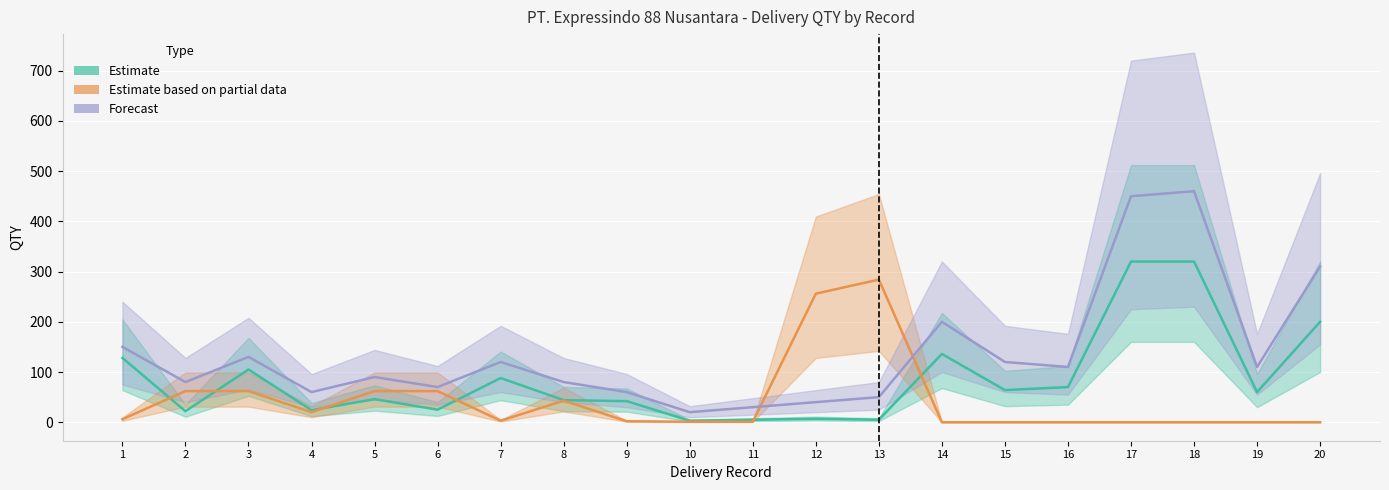

What is the value of the Estimate point at the 10th from the left?

3